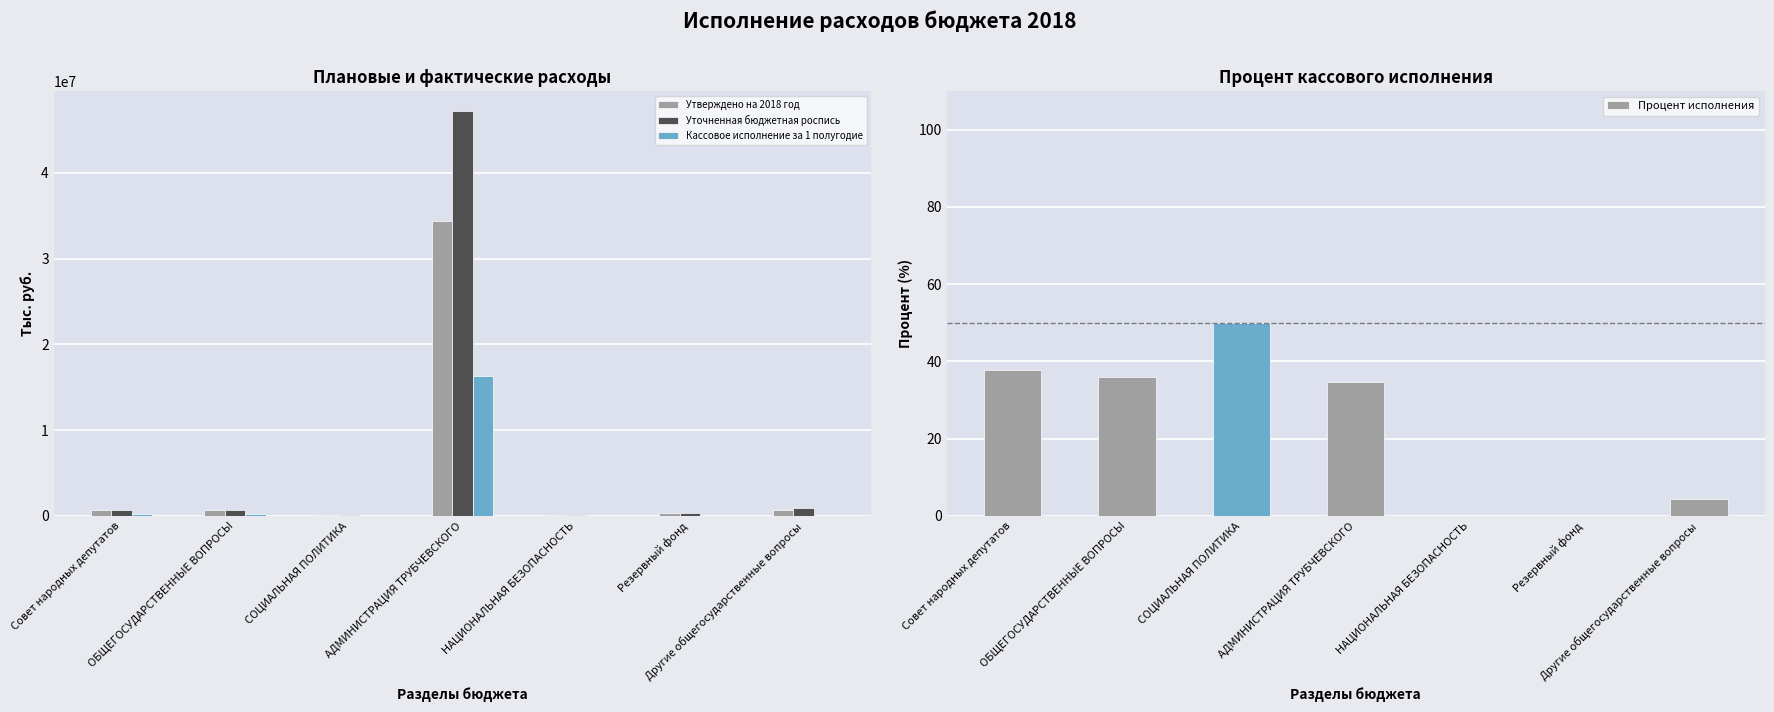

Rank the categories by Процент исполнения value from lowest to highest.

НАЦИОНАЛЬНАЯ БЕЗОПАСНОСТЬ, Резервный фонд, Другие общегосударственные вопросы, АДМИНИСТРАЦИЯ ТРУБЧЕВСКОГО, ОБЩЕГОСУДАРСТВЕННЫЕ ВОПРОСЫ, Совет народных депутатов, СОЦИАЛЬНАЯ ПОЛИТИКА